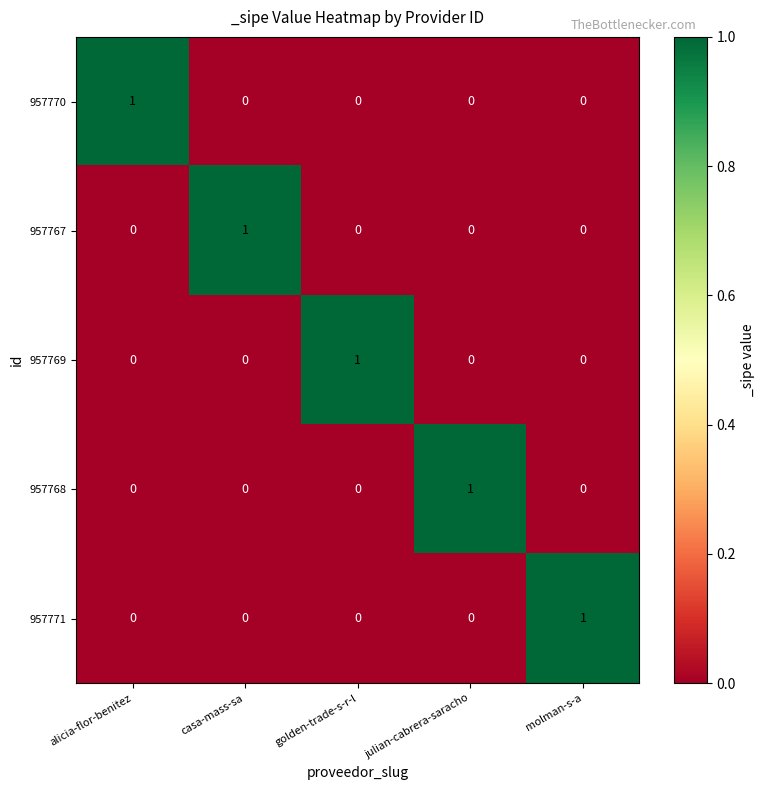

Reading right to left, list all the values displayed in this chart.

957770: molman-s-a=0	julian-cabrera-saracho=0	golden-trade-s-r-l=0	casa-mass-sa=0	alicia-flor-benitez=1
957767: molman-s-a=0	julian-cabrera-saracho=0	golden-trade-s-r-l=0	casa-mass-sa=1	alicia-flor-benitez=0
957769: molman-s-a=0	julian-cabrera-saracho=0	golden-trade-s-r-l=1	casa-mass-sa=0	alicia-flor-benitez=0
957768: molman-s-a=0	julian-cabrera-saracho=1	golden-trade-s-r-l=0	casa-mass-sa=0	alicia-flor-benitez=0
957771: molman-s-a=1	julian-cabrera-saracho=0	golden-trade-s-r-l=0	casa-mass-sa=0	alicia-flor-benitez=0